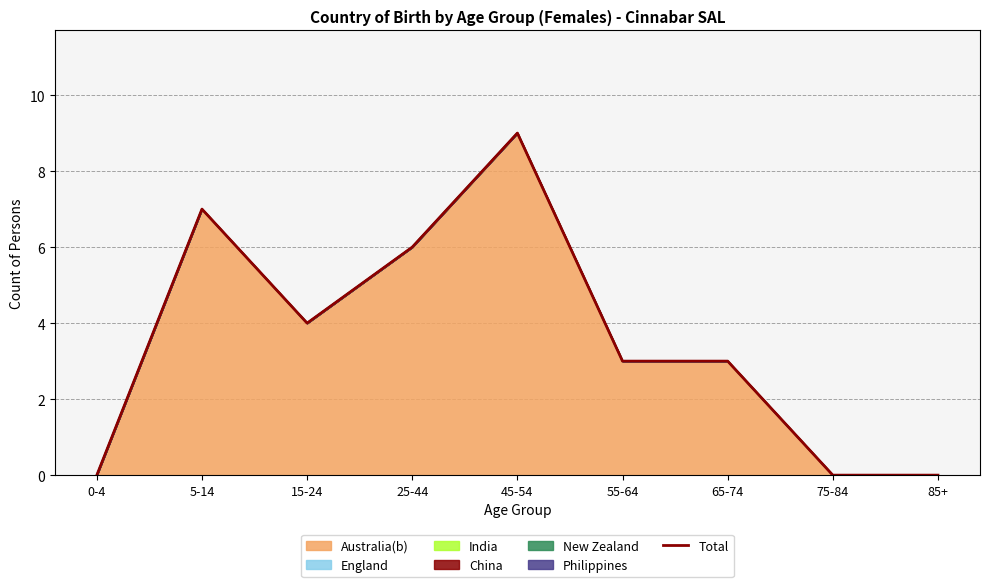

What is the label of the 7th point from the right?

15-24